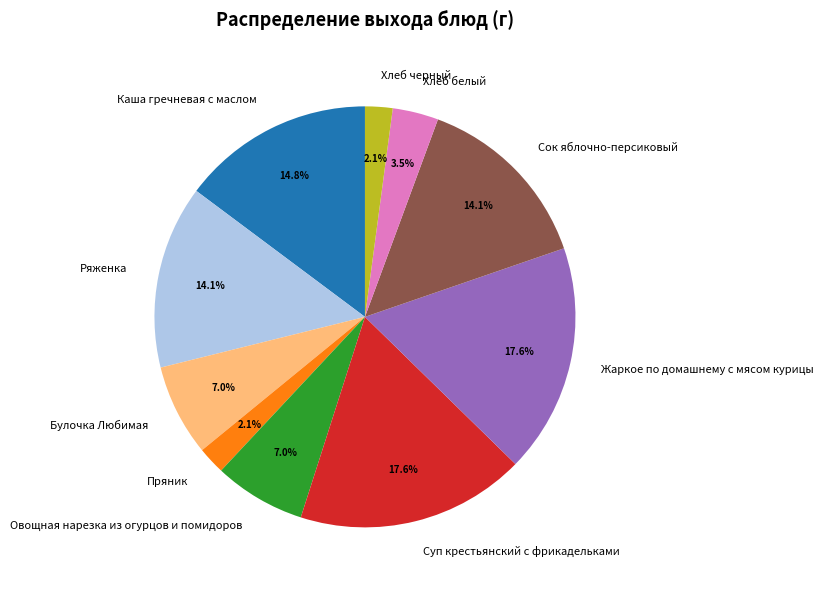

What percentage is NOT represented by Хлеб белый?

96.5%